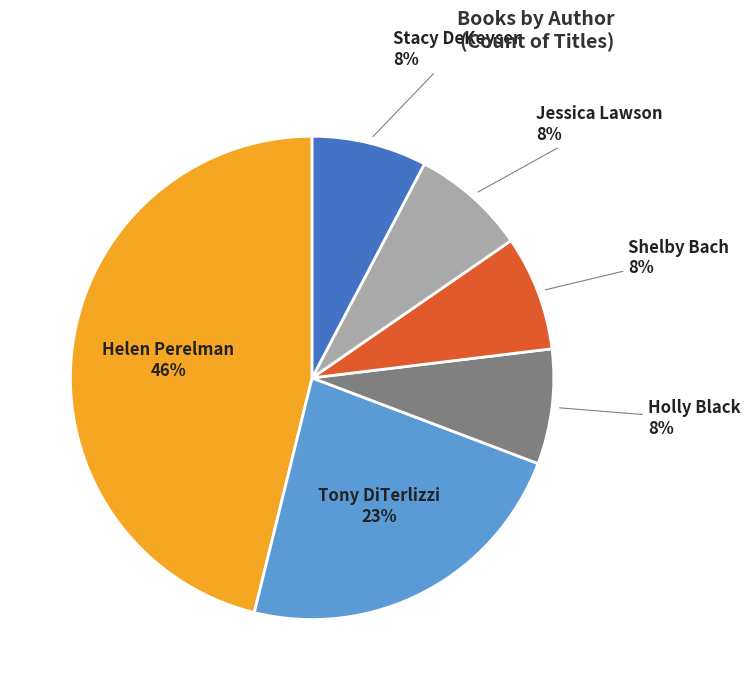

To the nearest percent, what is the difference between the largest and smallest slice percentages?

38%